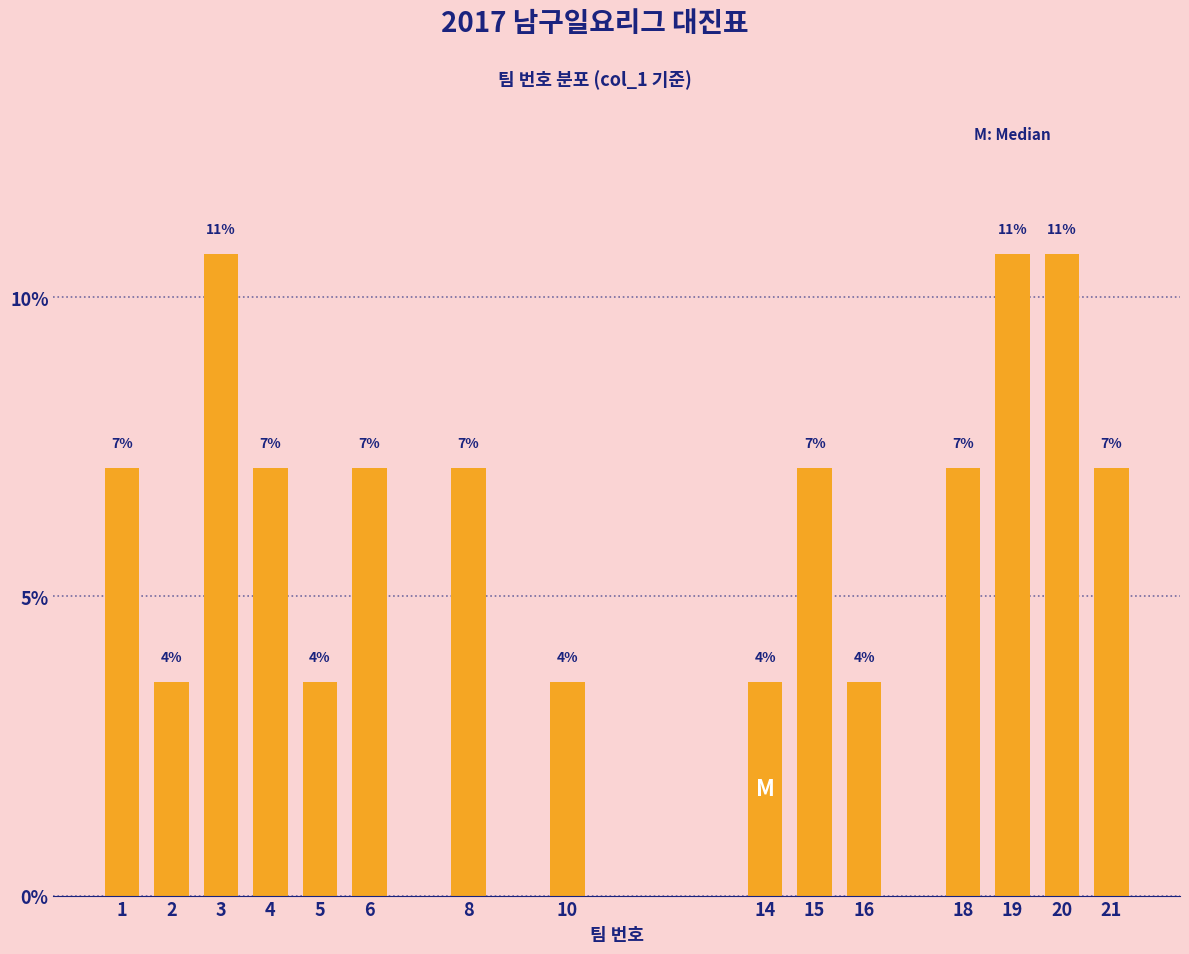

Does the chart contain any negative values?

No